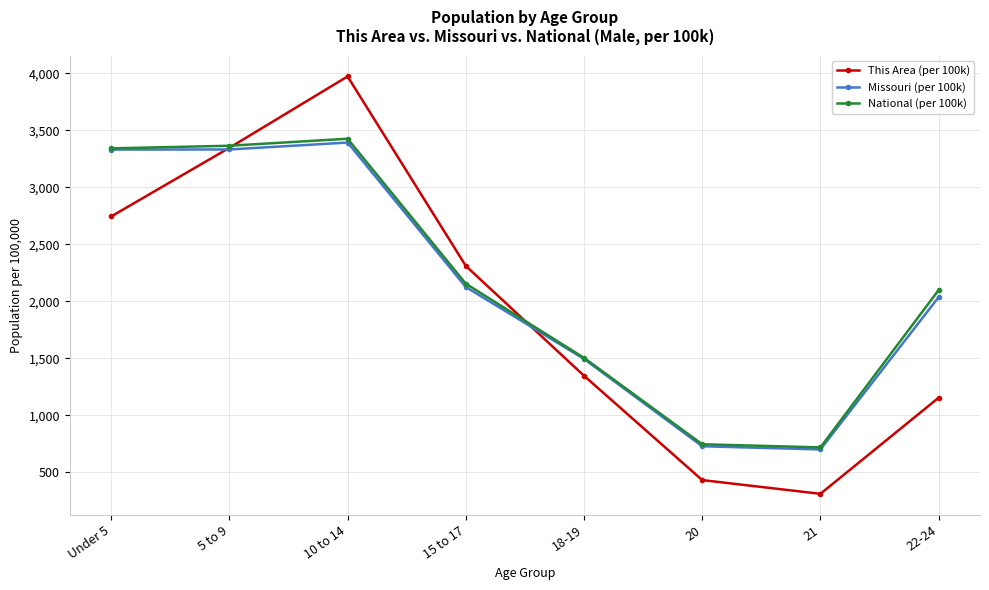

What is the value of the National (per 100k) point at the 7th from the left?

720.1